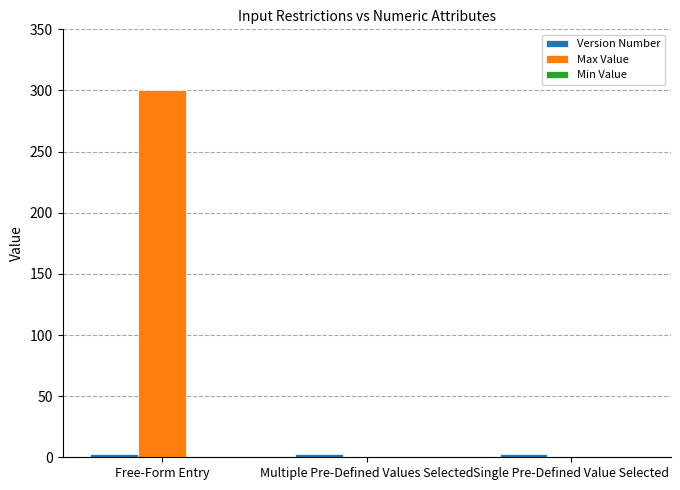

The Max Value series shows 0 at Single Pre-Defined Value Selected. True or false?

True